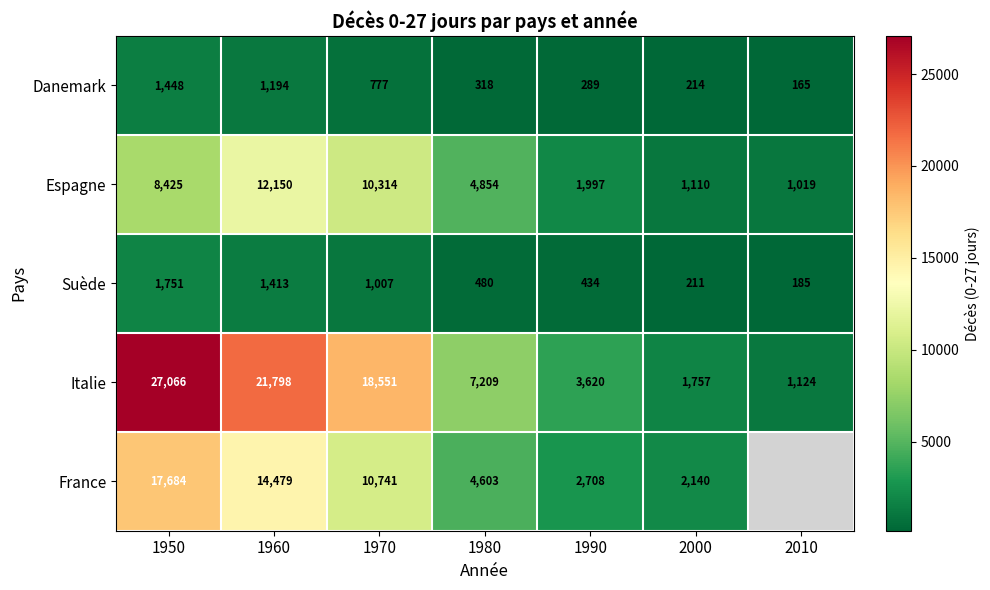

Which series changed the most between 1970 and 1980?

Italie